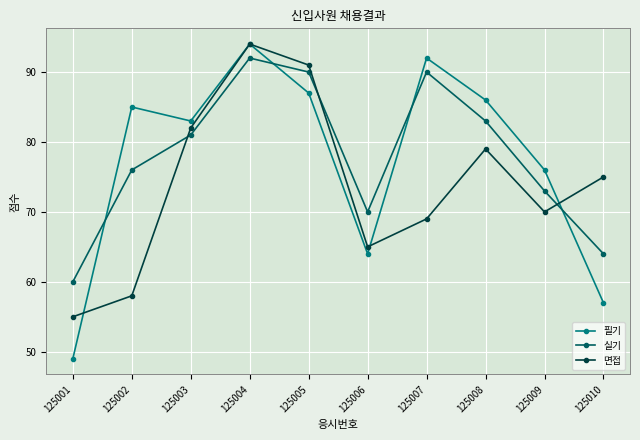

Which series has the widest spread of values?

필기